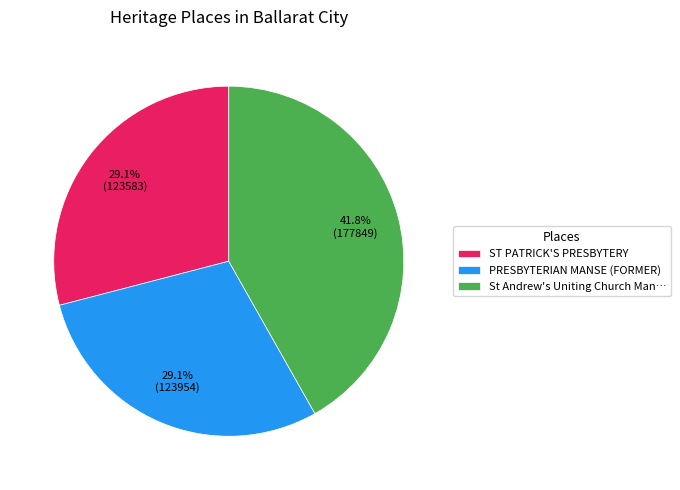

To the nearest percent, what is the average slice percentage?

33%